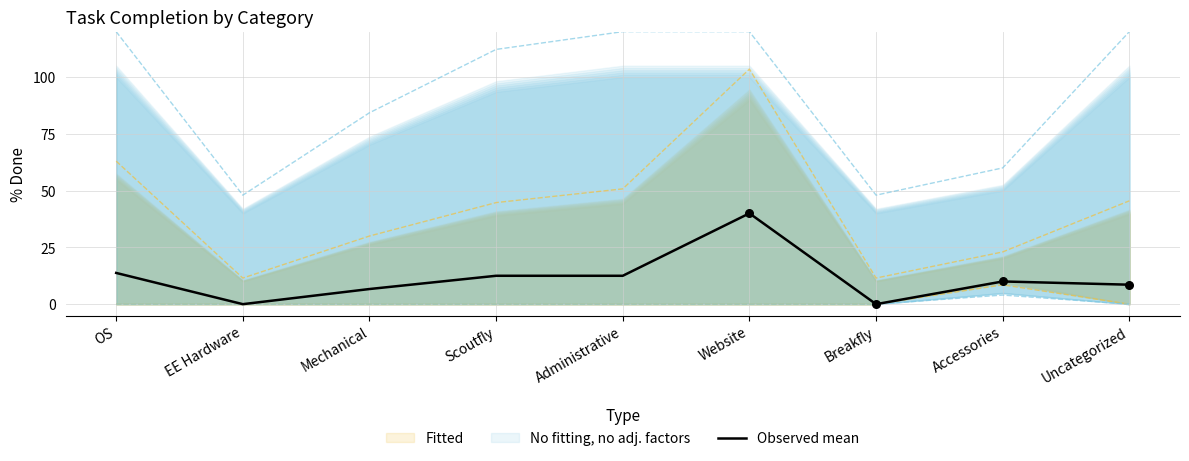

Which has a higher value, Administrative or Website?

Website